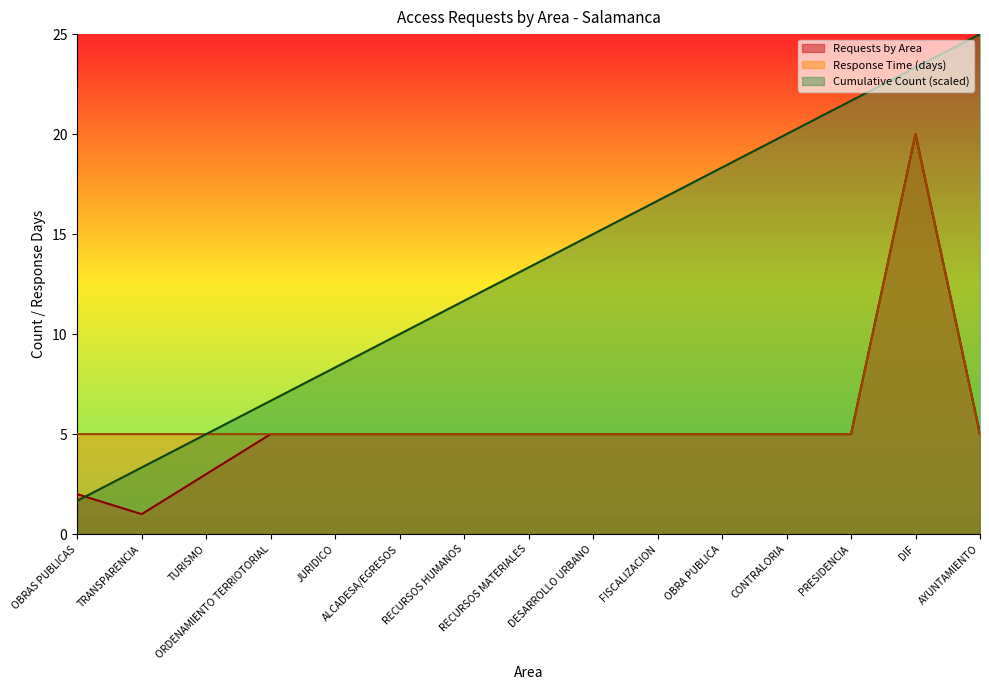

What is the difference between the highest and lowest values at JURIDICO?

3.3